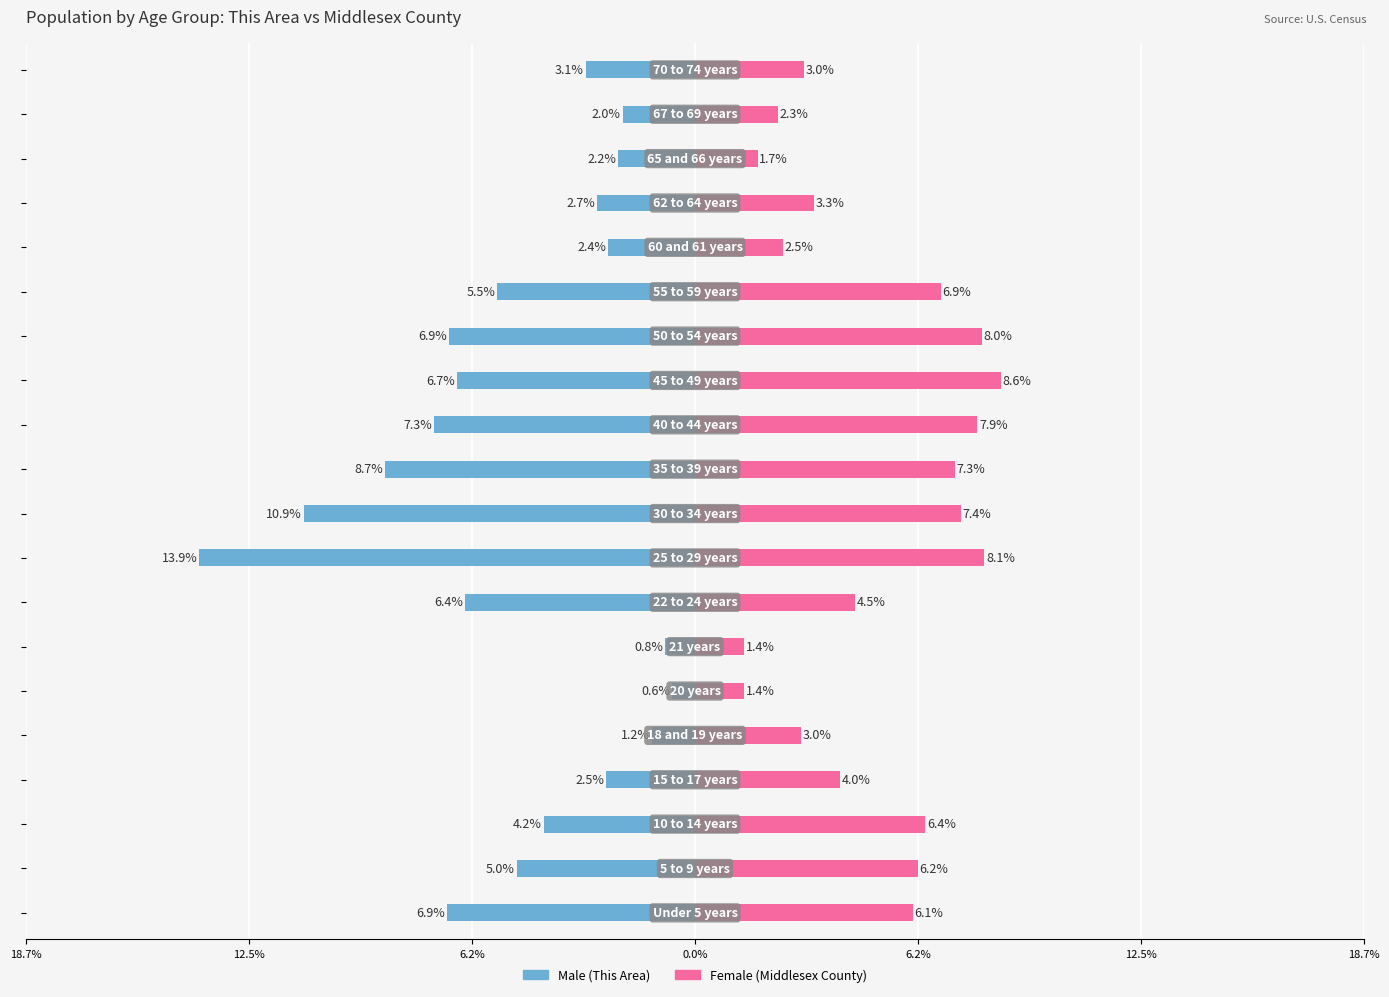

How many bars are there in each group?

2